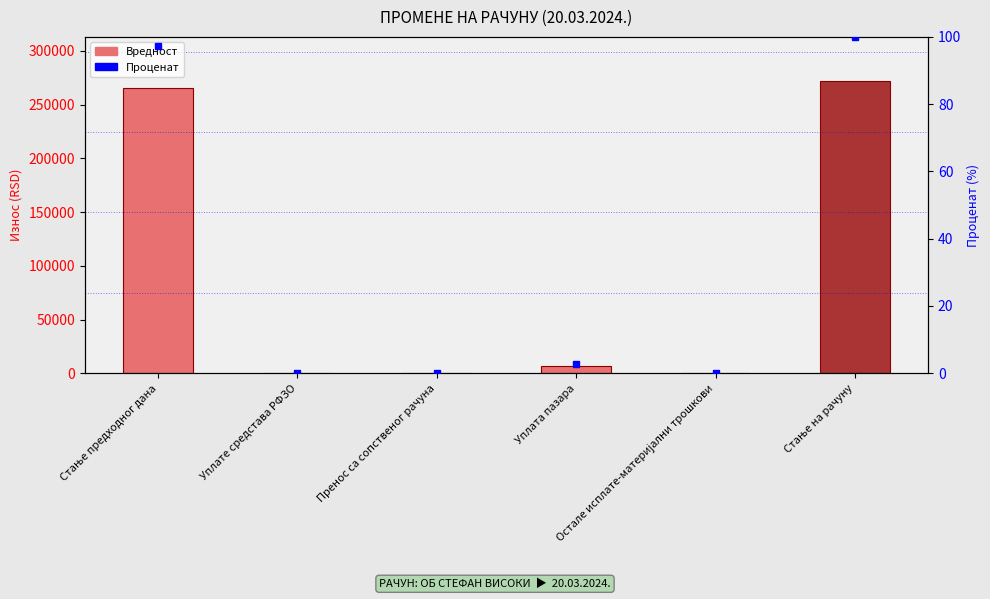

Reading right to left, list all the values displayed in this chart.

272274.3	0.0	7100.0	0.0	0.0	265174.3